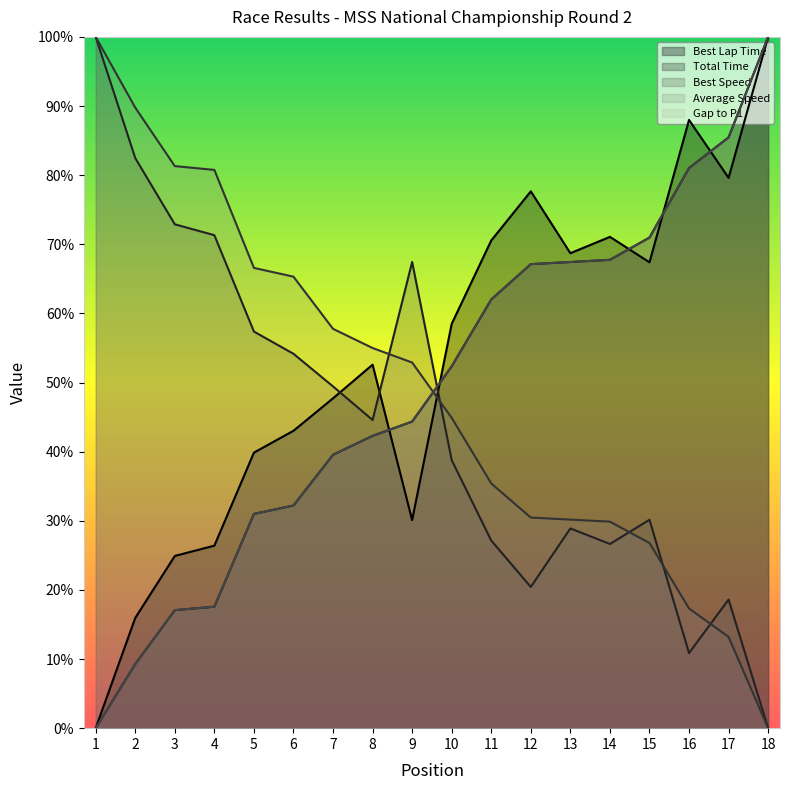

Which category has the highest value in the Best Speed series?

1